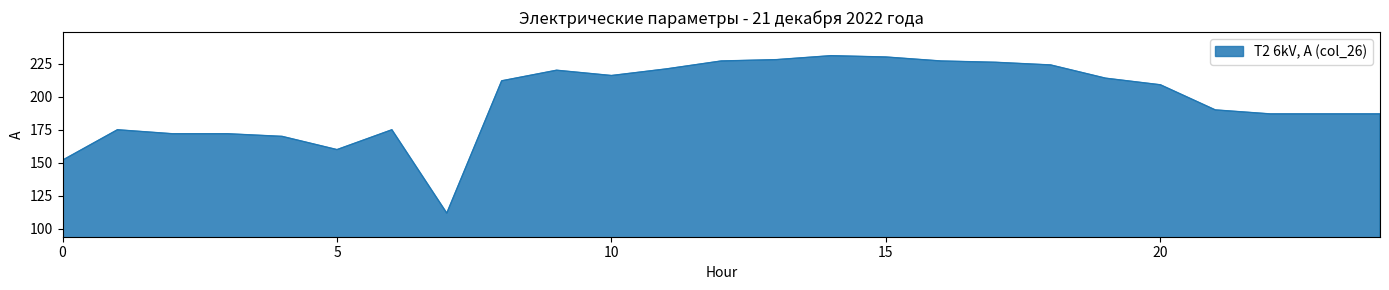

What is the minimum value shown in the chart?

112